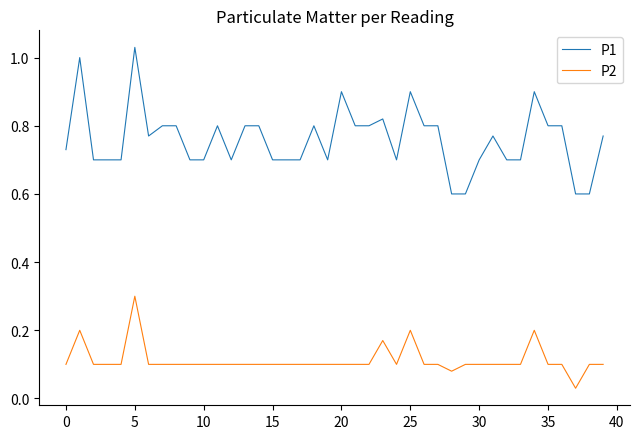

What are all the series names shown in the legend?

P1, P2